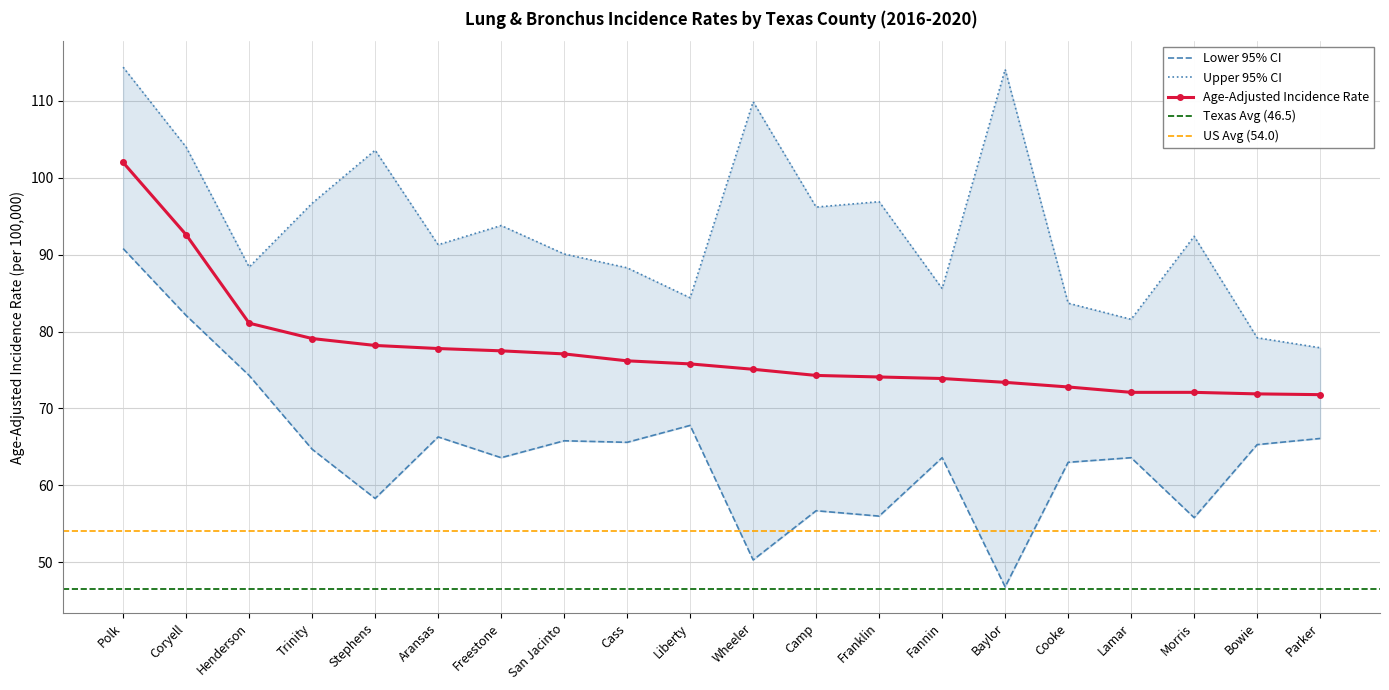

What is the minimum value for Lower 95% CI?

46.8